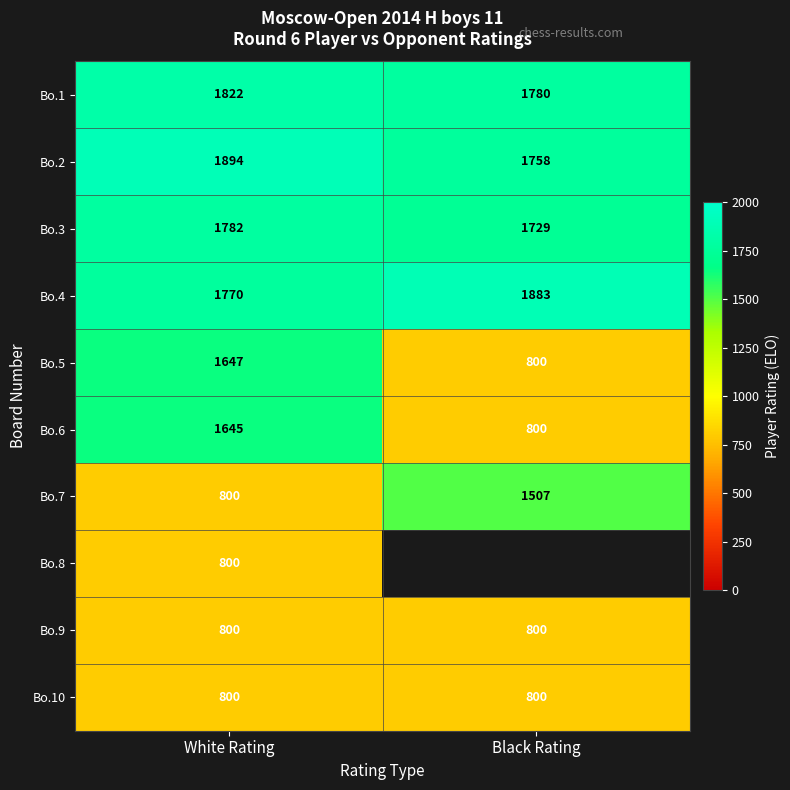

Count the Bo.5 values in the range 800 to 1647.

2